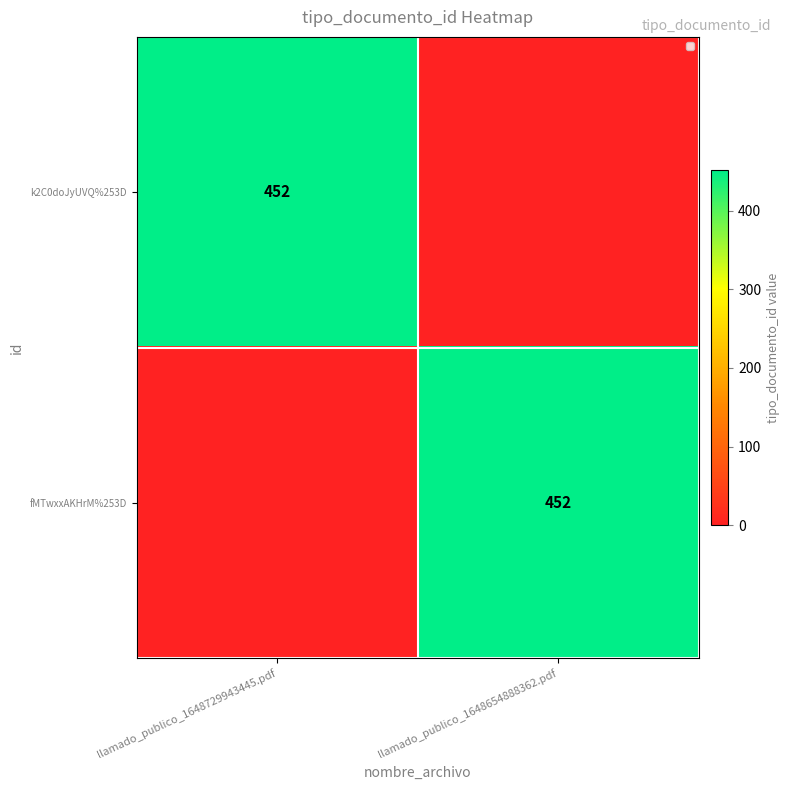

True or false: fMTwxxAKHrM%253D has a value of 452 at llamado_publico_1648654888362.pdf.

True